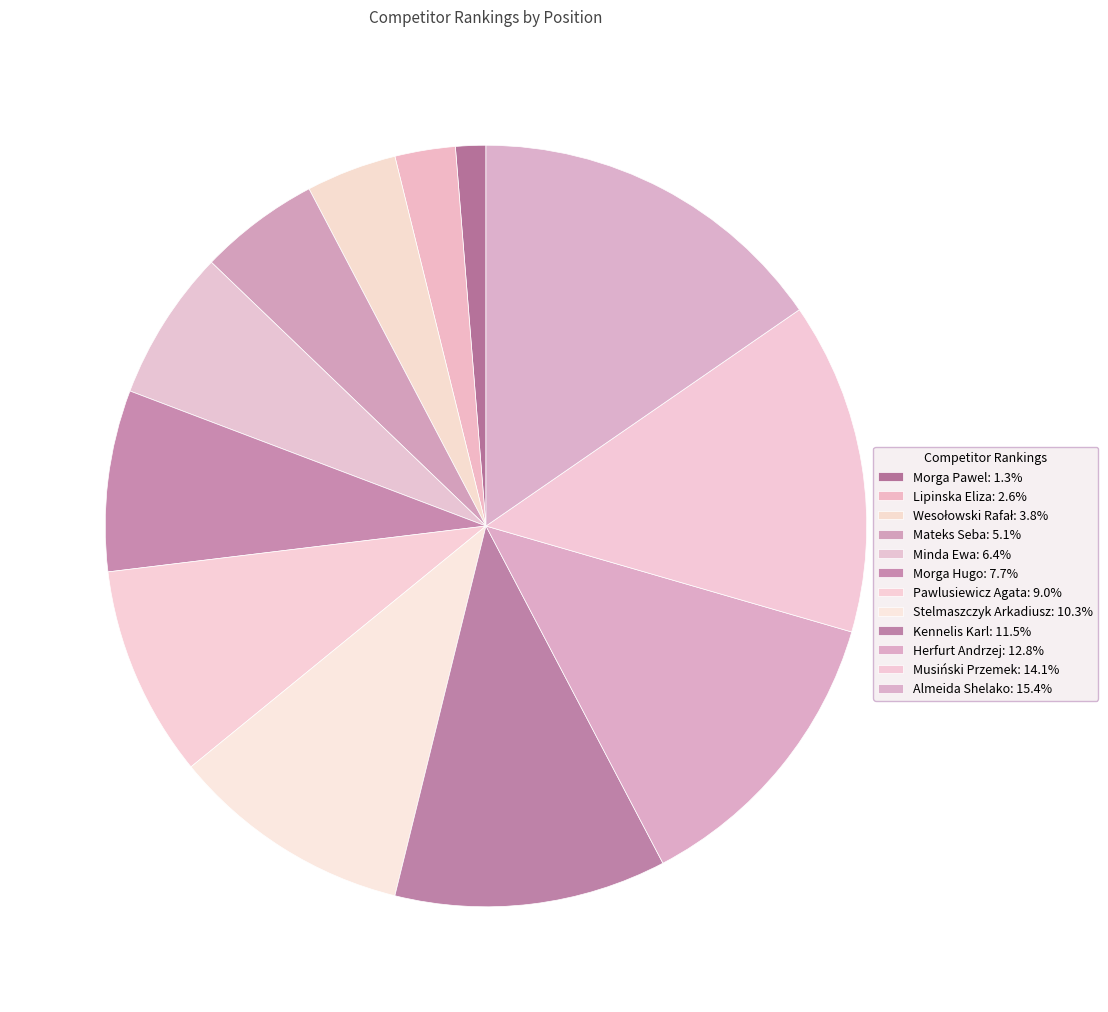

Is it true that Pawlusiewicz Agata is 9% of the pie?

True